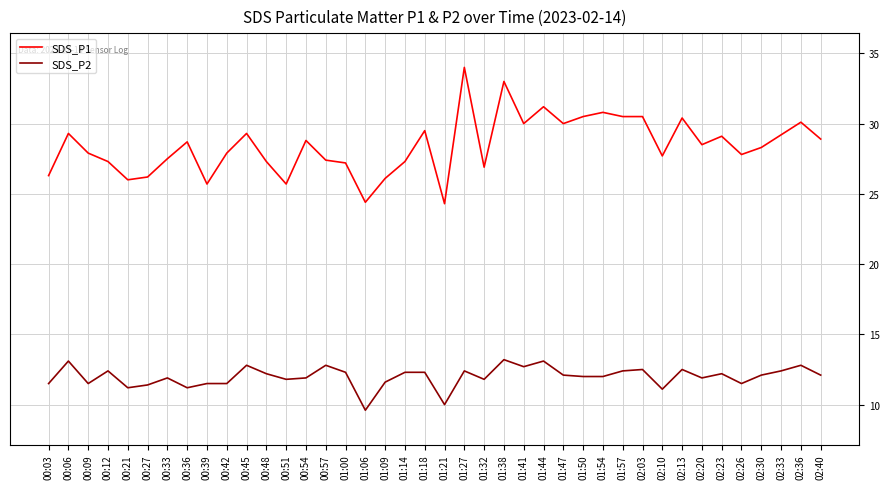

What position from the right is 01:57?

11